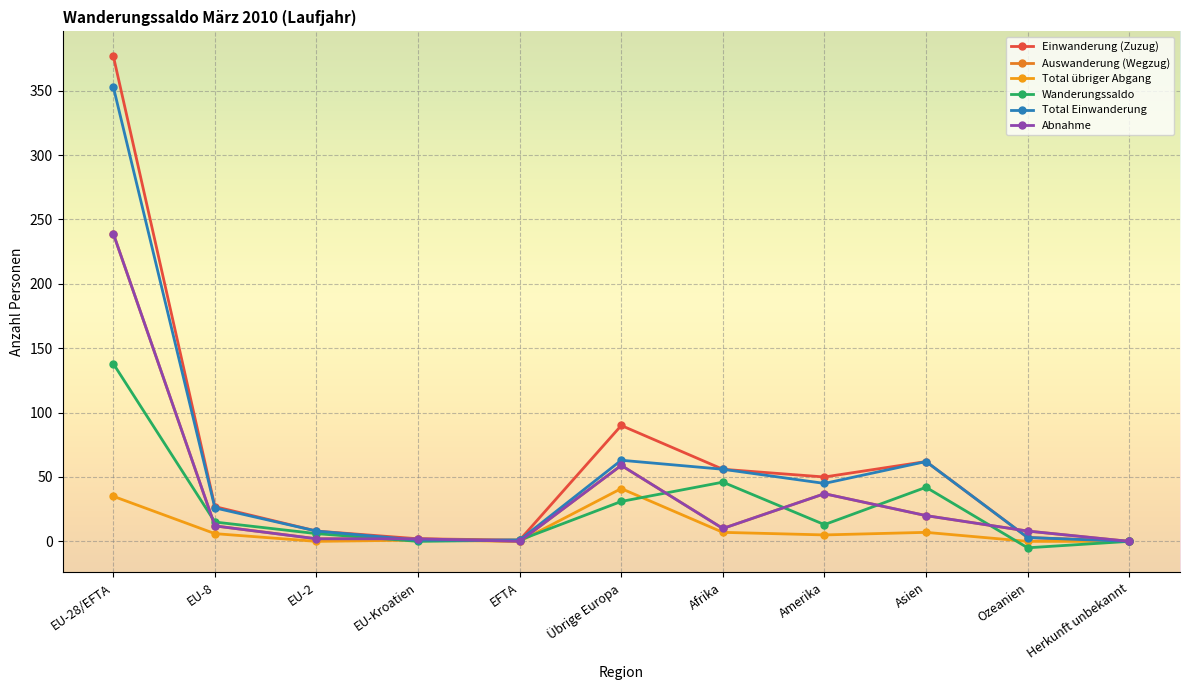

Between EU-Kroatien and Afrika, which series saw the biggest shift?

Total Einwanderung